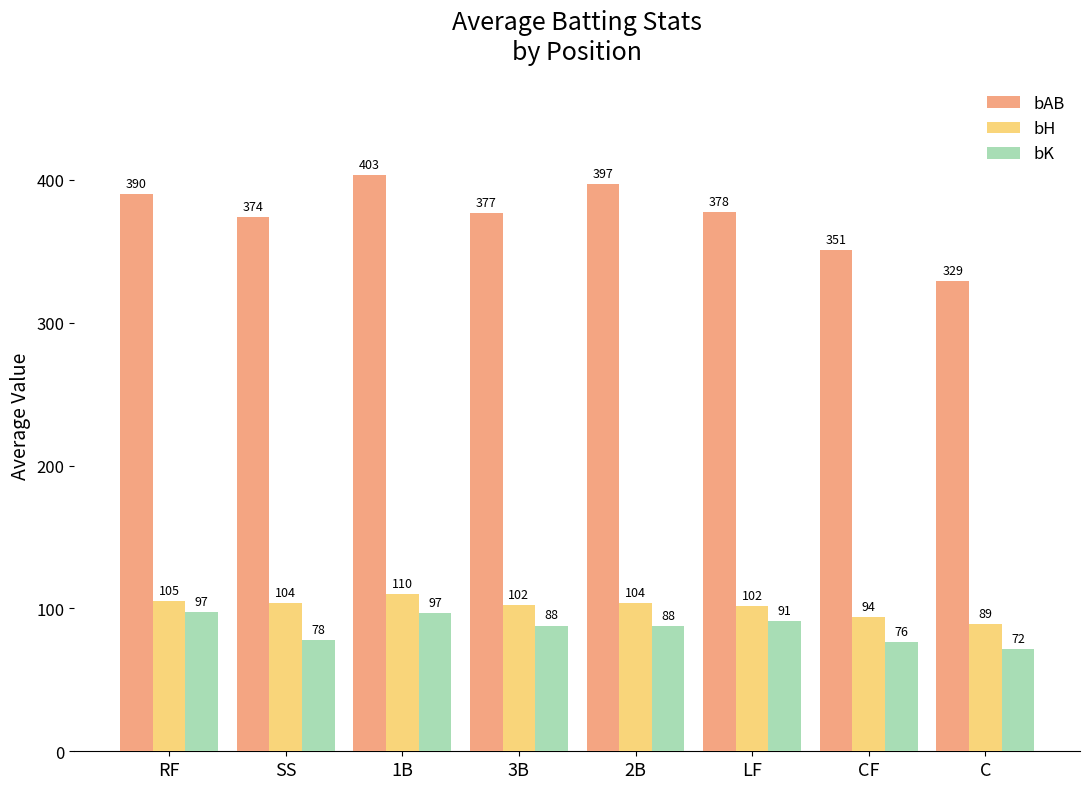

What is the difference between the maximum and minimum values in the bAB series?

74.0